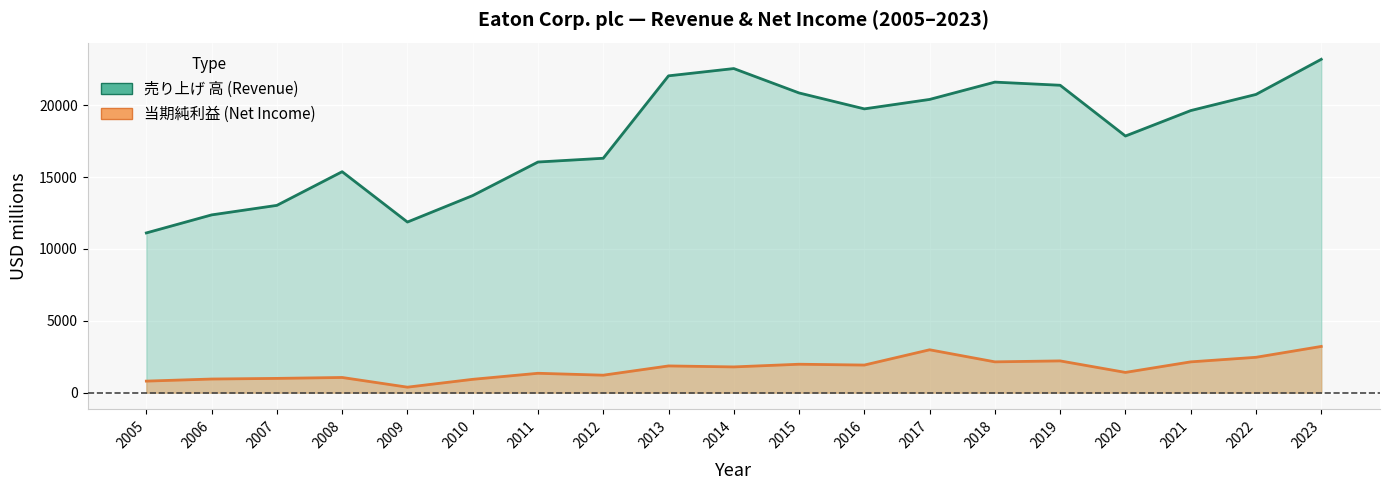

Which label corresponds to the largest value in the chart?

2023